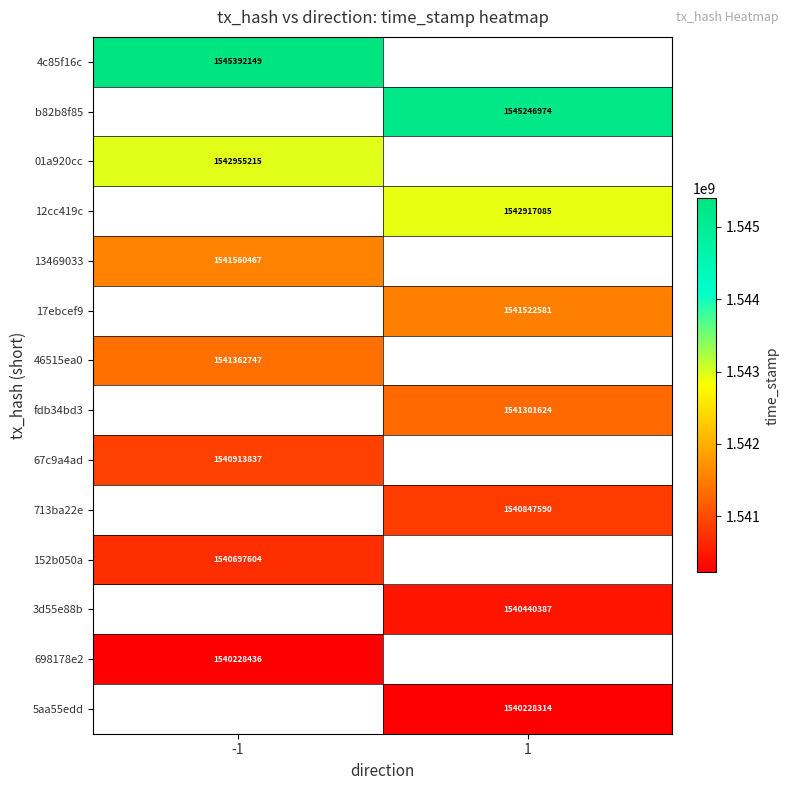

The value of 4c85f16c at -1 is 448301955. True or false?

False